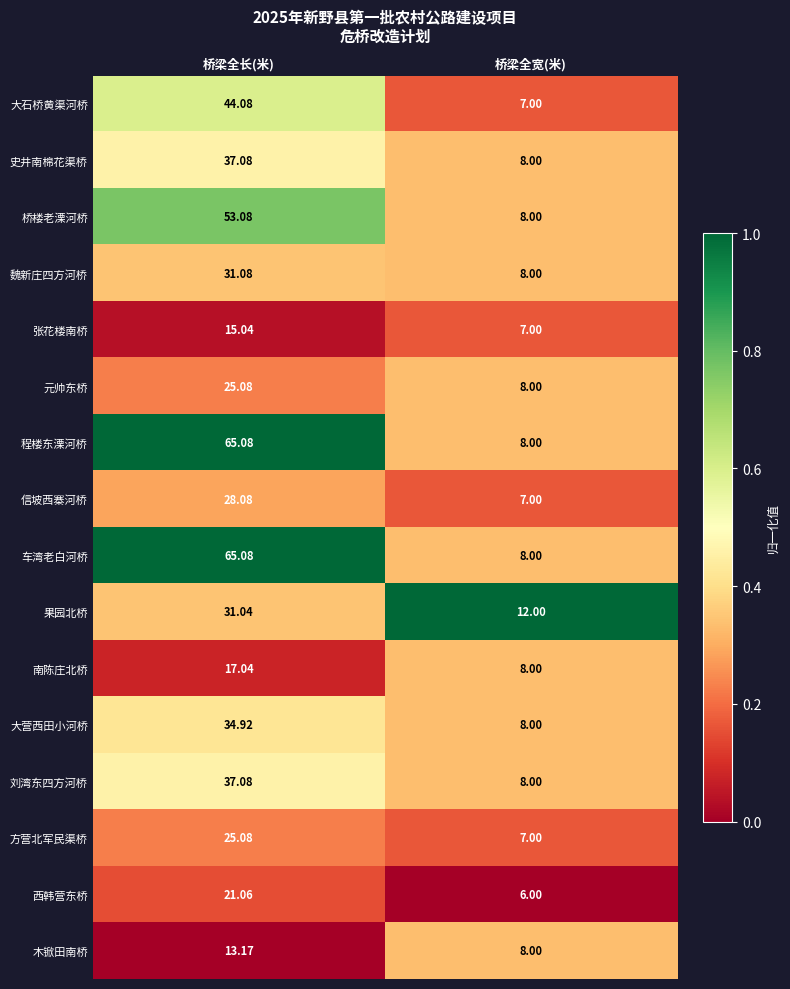

At which label does 信坡西寨河桥 reach its peak?

桥梁全长(米)